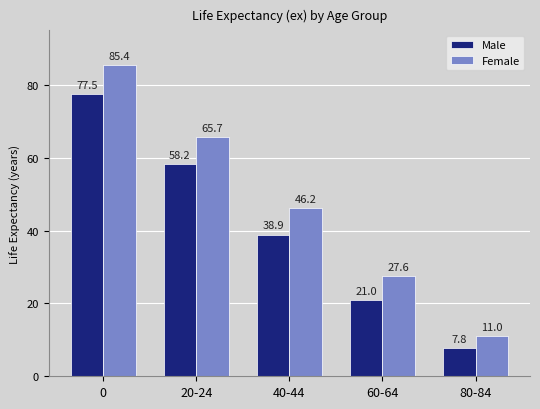

The value of Female at 80-84 is 11.0. True or false?

True